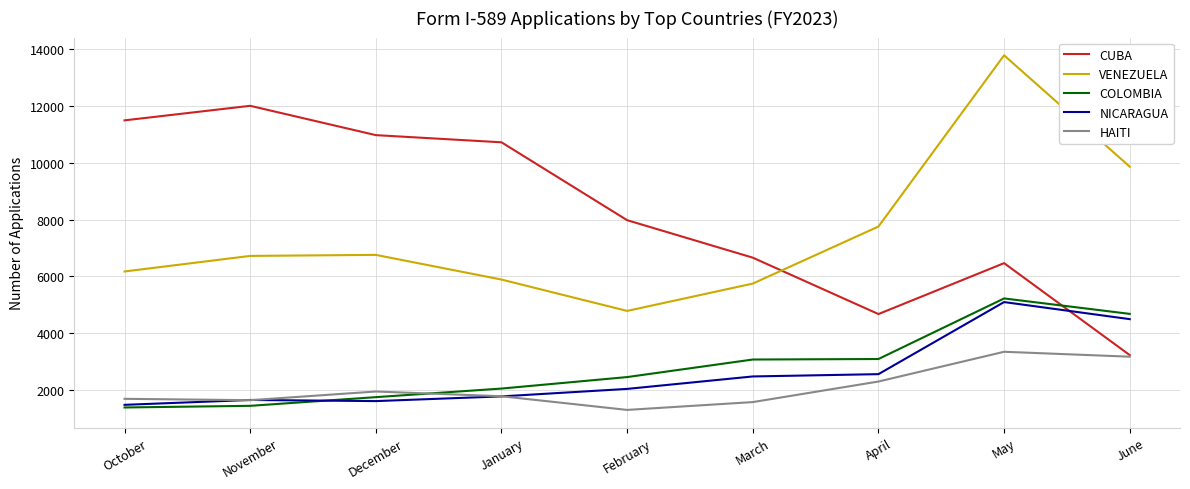

Rank the series at March from lowest to highest value.

HAITI, NICARAGUA, COLOMBIA, VENEZUELA, CUBA